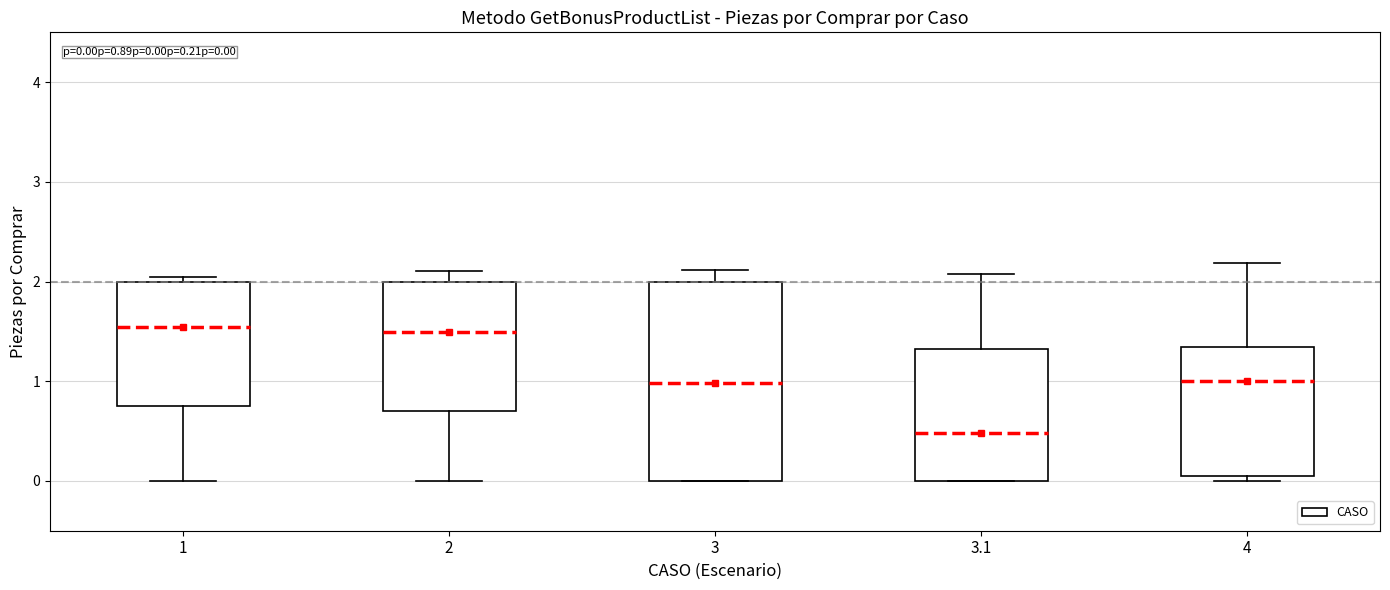

Which box's median line is the lowest?

3.1